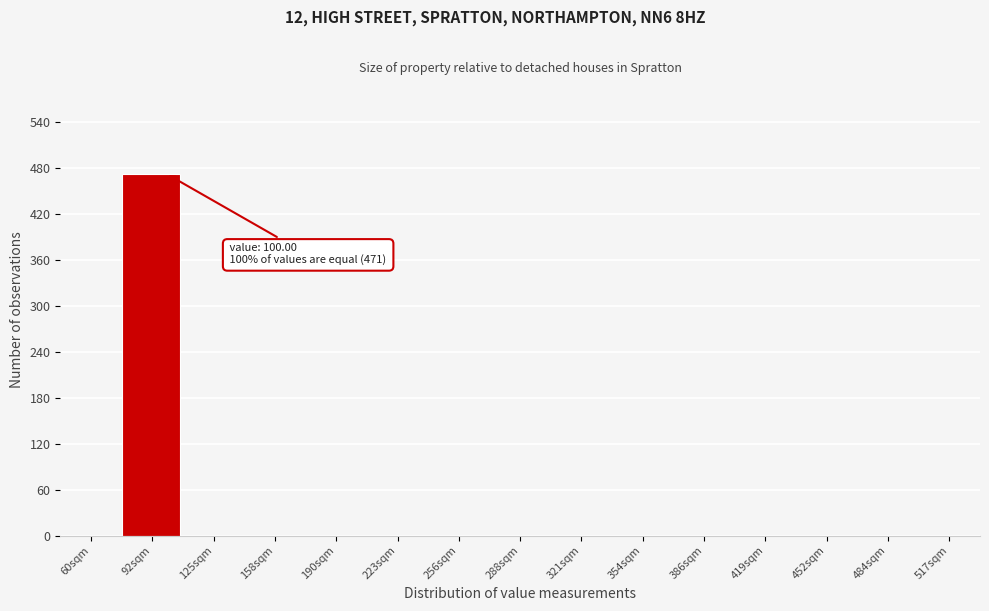

Reading left to right, transcribe all the data shown in this chart.

60sqm=0	92sqm=473	125sqm=0	158sqm=0	190sqm=0	223sqm=0	256sqm=0	288sqm=0	321sqm=0	354sqm=0	386sqm=0	419sqm=0	452sqm=0	484sqm=0	517sqm=0